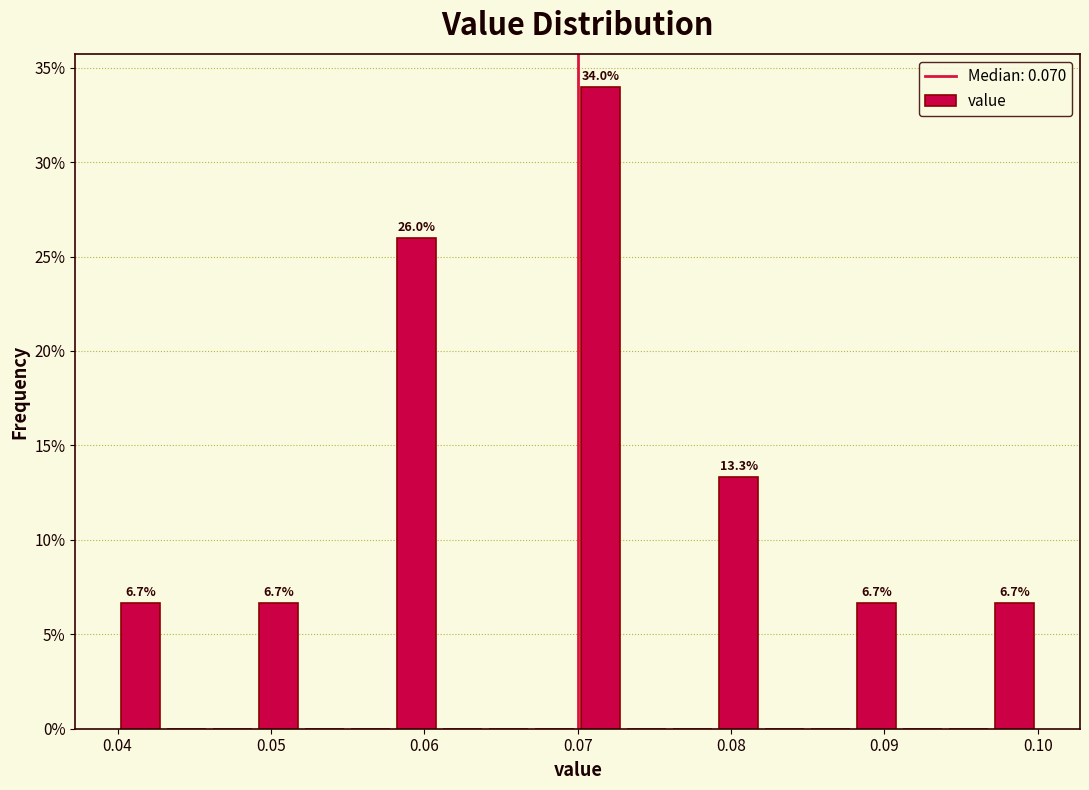

Around what value on the x-axis is the tallest bar? Give the approximate position of its centre, as read against the axis.

0.072